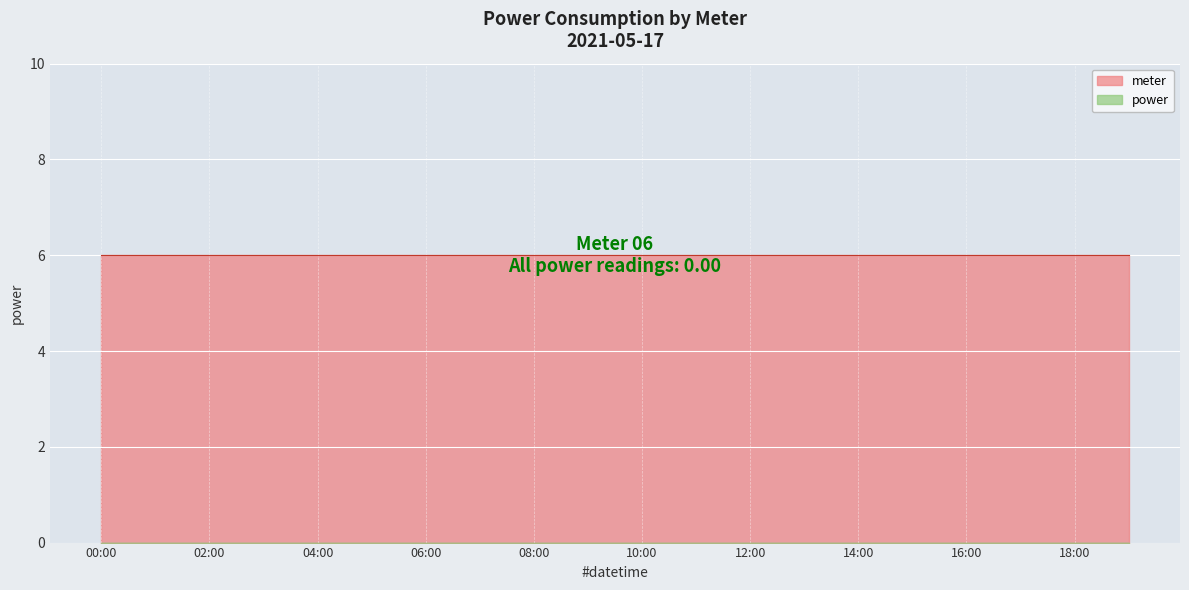

Which series changed the most between 09:00 and 17:00?

meter